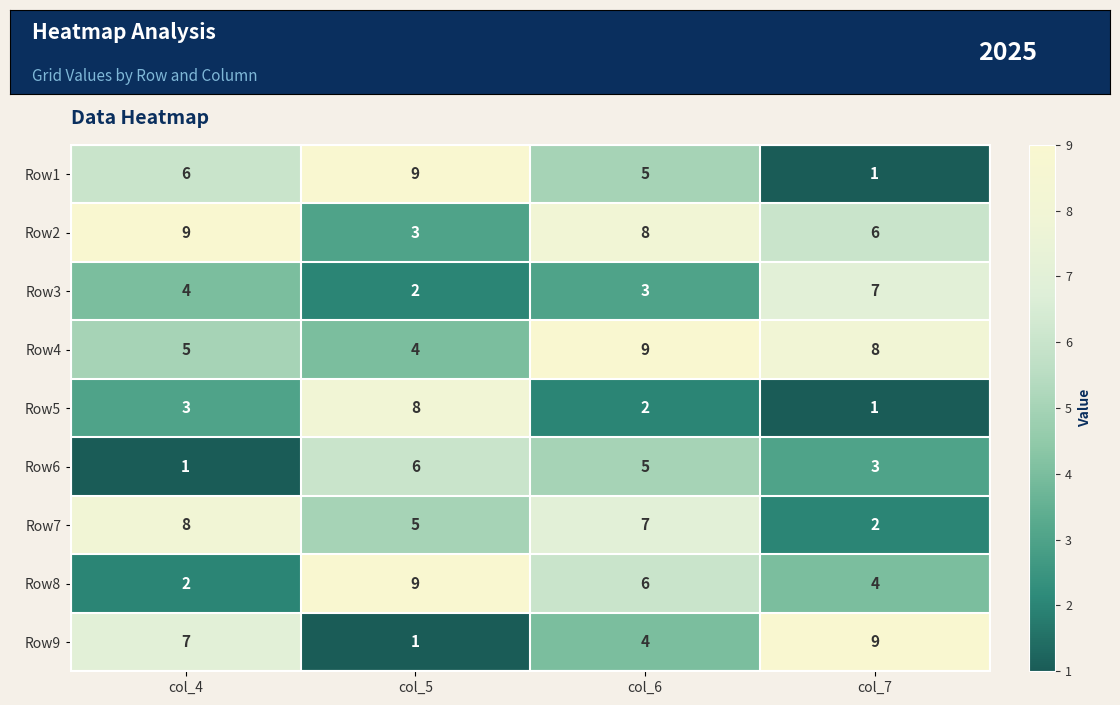

List the labels in order of Row7 value, smallest first.

col_7, col_5, col_6, col_4